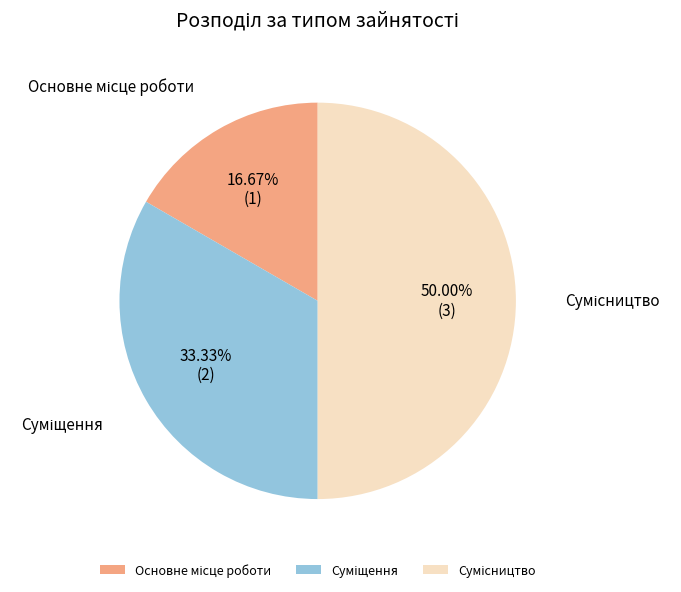

How many segments does this pie chart have?

3